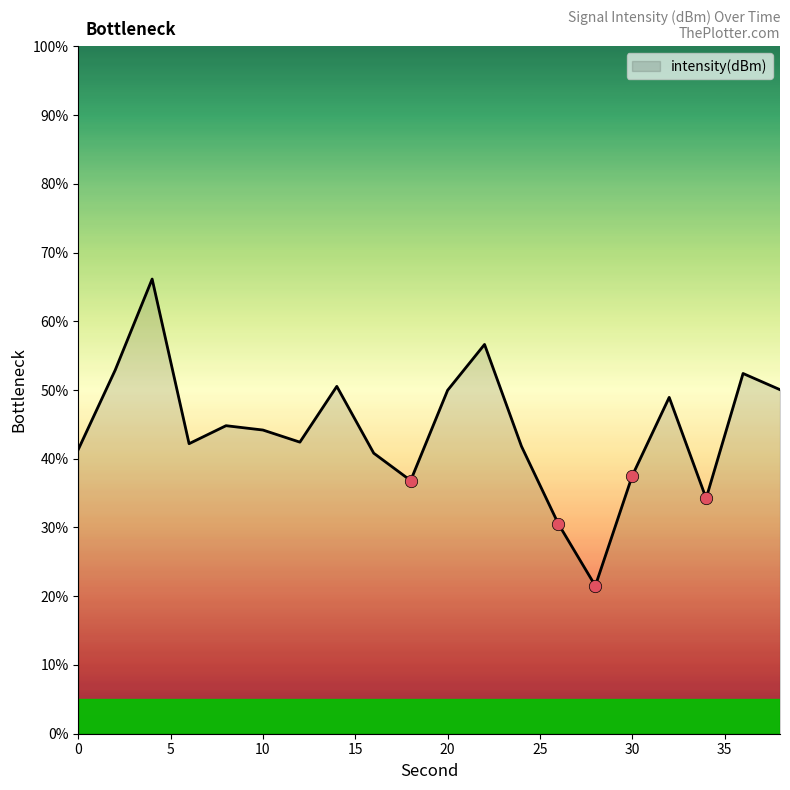

What is the difference between the maximum and minimum values?

44.6